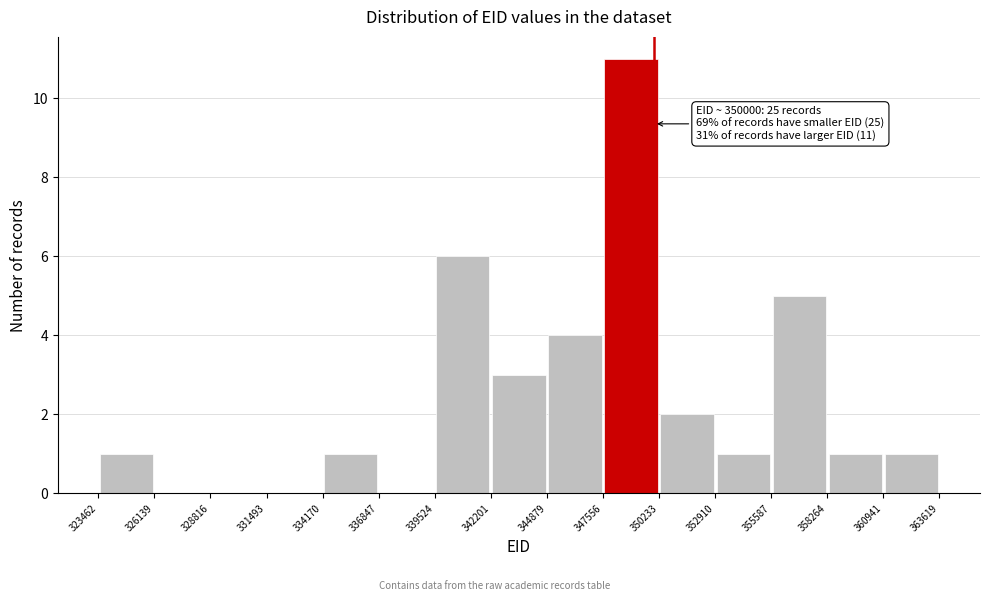

Which range on the x-axis has the tallest bar?

347556 to 350233